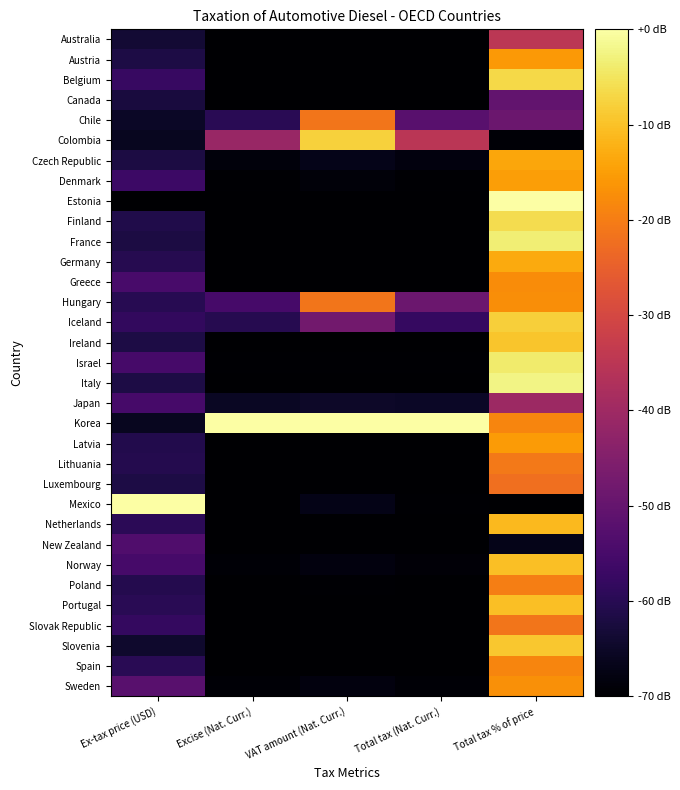

Which category has the highest value across all series?

Total tax % of price